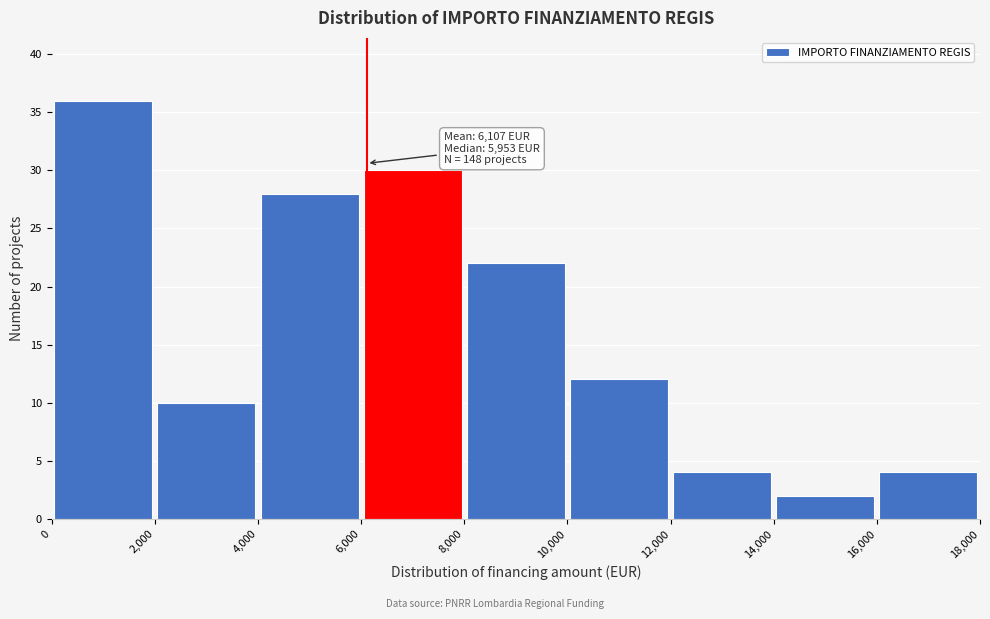

Over which range of the x-axis is the bar tallest?

0 to 2,000